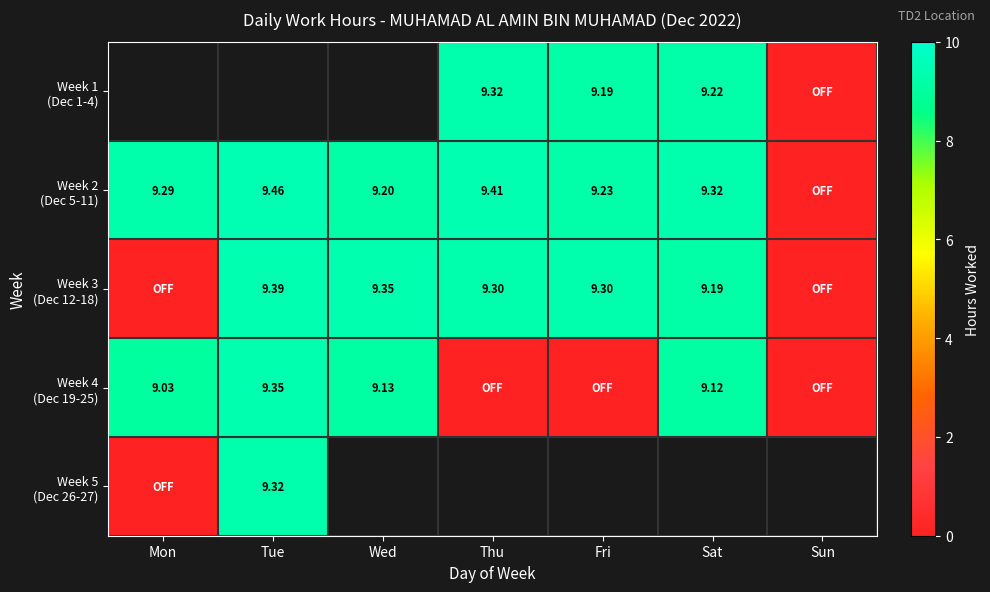

True or false: Week 3 (Dec 12-18) has a value of 3.9 at Sat.

False